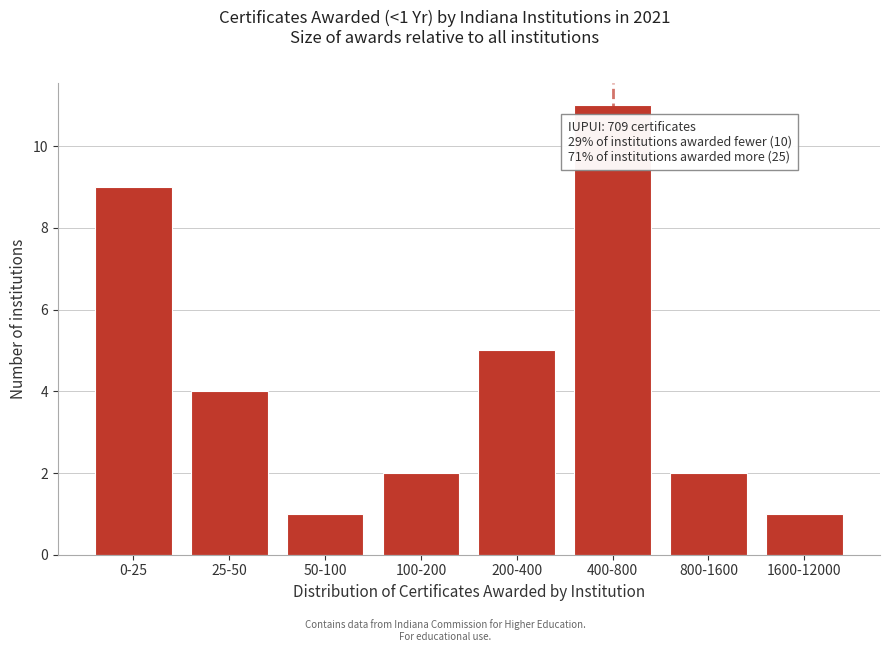

Reading left to right, what are all the values shown in this chart?

9	4	1	2	5	11	2	1